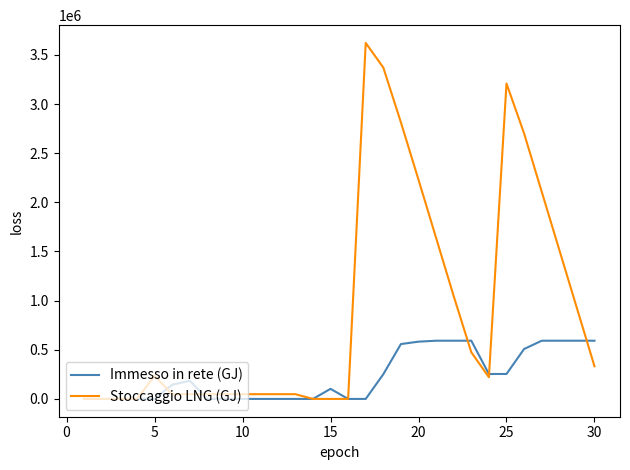

What is the highest value of the Stoccaggio LNG (GJ) series?

3621186.4